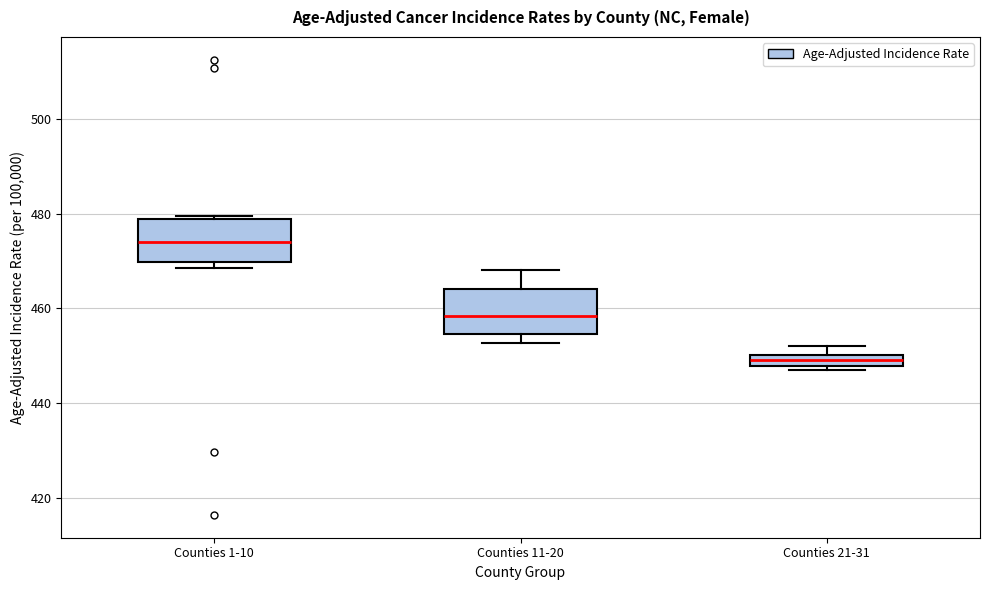

Which box has the lowest median line?

Counties 21-31